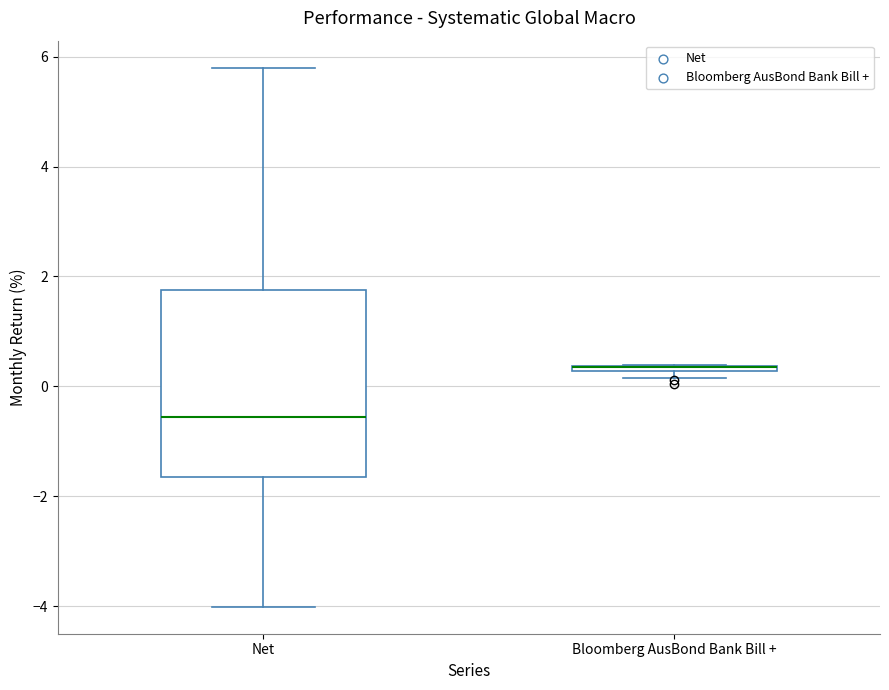

Where is the upper edge of the box for Bloomberg AusBond Bank Bill + on the y-axis? The values are not printed on the chart, so give them approximately, as read against the axis.

0.4